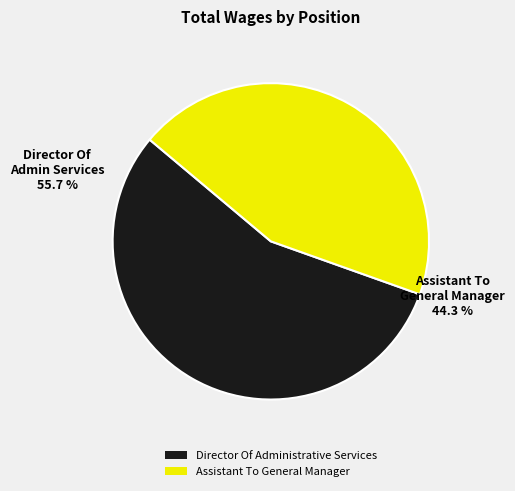

Is it true that Assistant To General Manager is 39% of the pie?

False